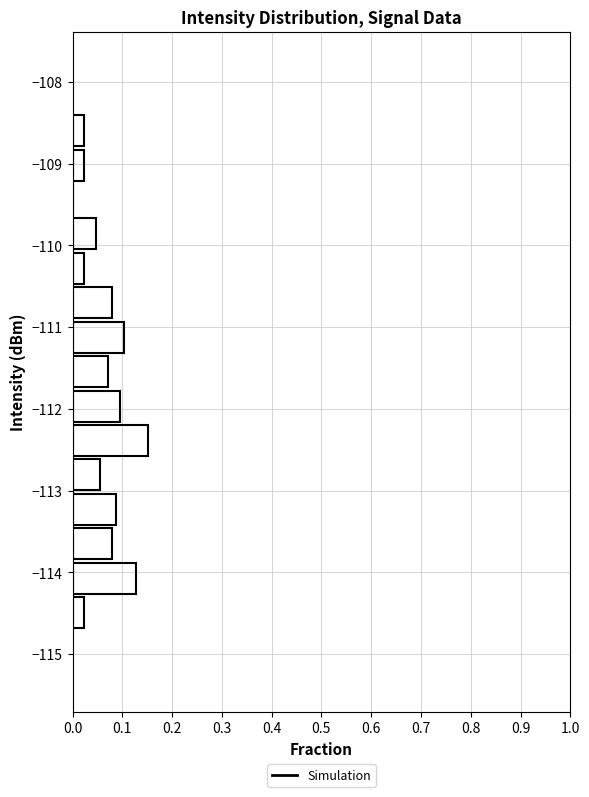

Reading bottom to top, transcribe this chart: for each bar, give the range it covers on the y-axis and its length. Neither the bar edges nor the lengths are printed on the chart, so give them approximately, as read against the axes.

-114.7 to -114.3: 0.02
-114.3 to -113.9: 0.13
-113.9 to -113.4: 0.08
-113.4 to -113.0: 0.09
-113.0 to -112.6: 0.06
-112.6 to -112.2: 0.15
-112.2 to -111.8: 0.10
-111.8 to -111.3: 0.07
-111.3 to -110.9: 0.10
-110.9 to -110.5: 0.08
-110.5 to -110.1: 0.02
-110.1 to -109.6: 0.05
-109.6 to -109.2: 0
-109.2 to -108.8: 0.02
-108.8 to -108.4: 0.02